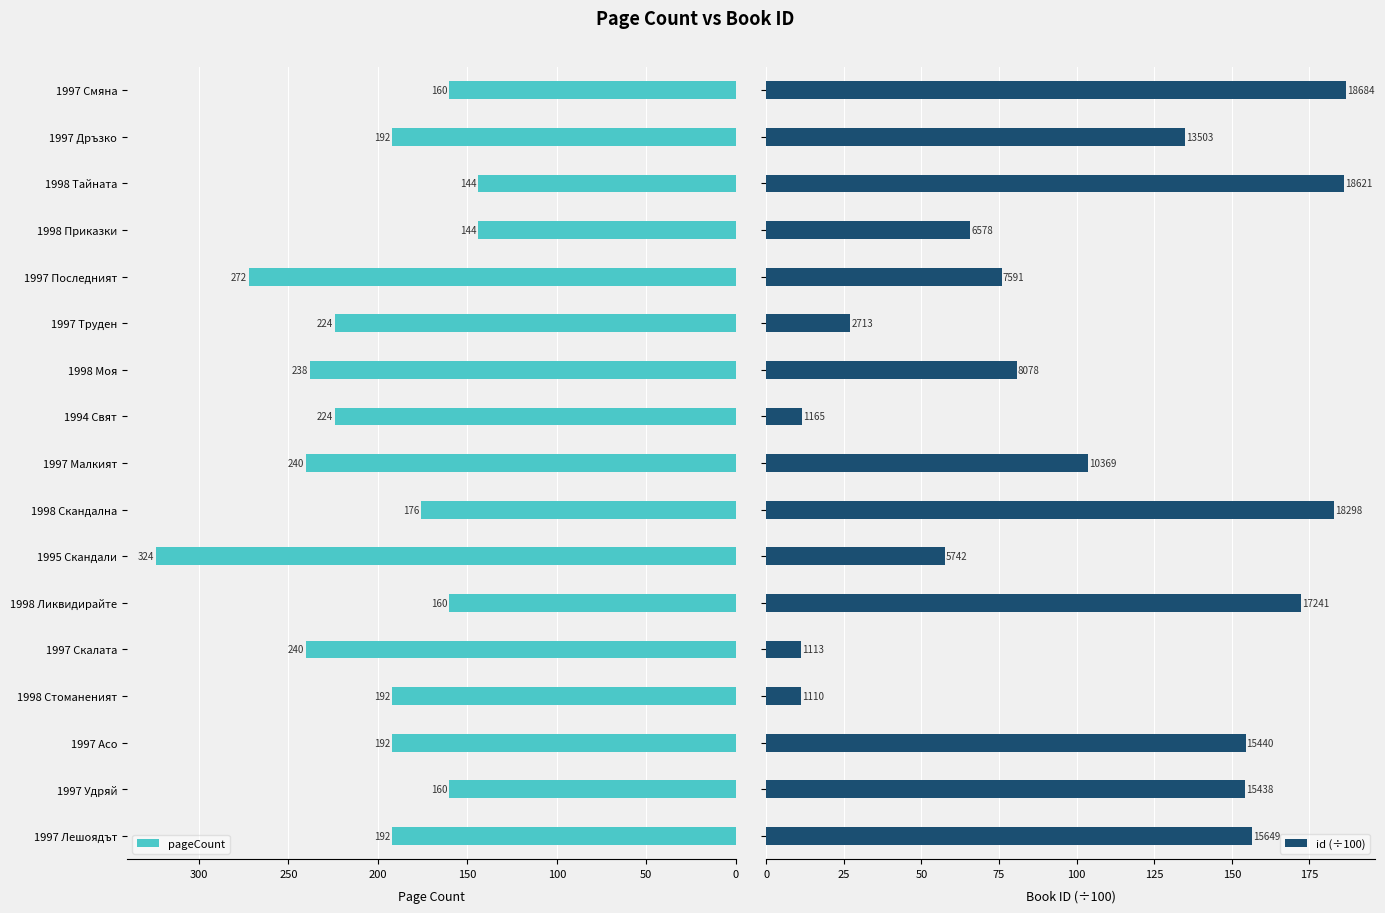

The value of pageCount at 1998 Тайната is 144. True or false?

True